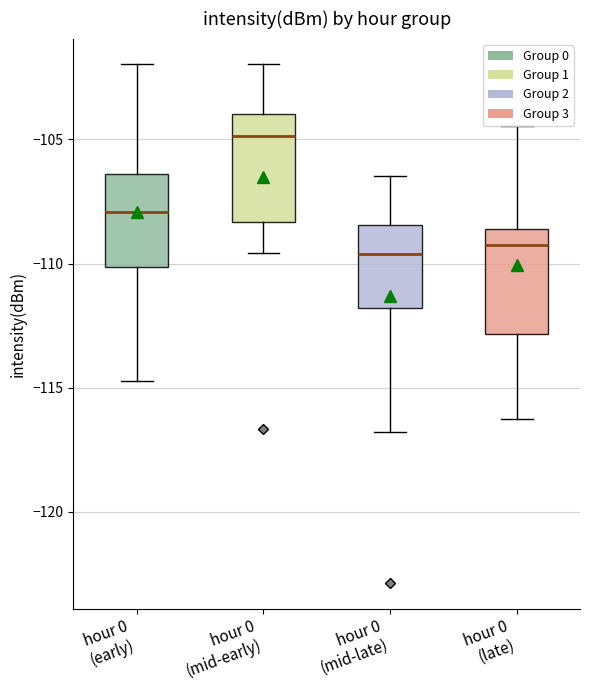

Reading left to right, transcribe this box plot: for each box, give where its median line is, the range the box spans, and where its two whiskers end, as read against the y-axis. The values are not printed on the chart, so give them approximately, as read against the axis.

hour 0 (early): median -108.0, box -110.0 to -106.5, whiskers -114.5 to -102.0
hour 0 (mid-early): median -105.0, box -108.5 to -104.0, whiskers -109.5 to -102.0
hour 0 (mid-late): median -109.5, box -112.0 to -108.5, whiskers -117.0 to -106.5
hour 0 (late): median -109.5, box -113.0 to -108.5, whiskers -116.5 to -104.5